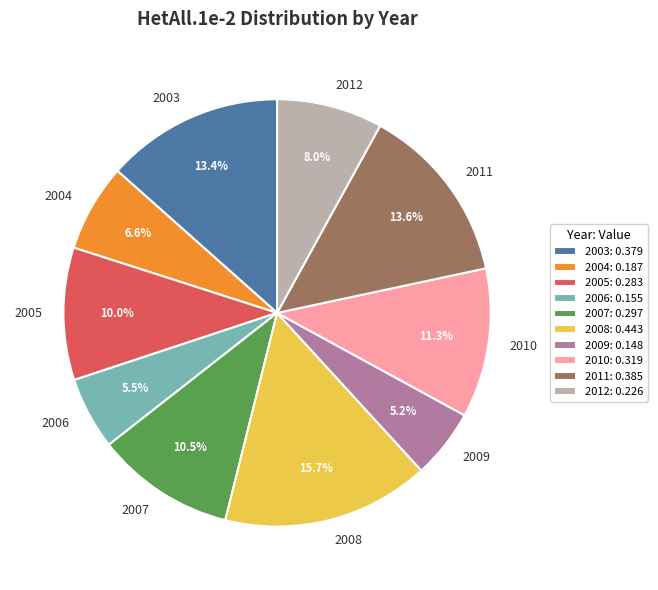

Combined, do 2010 and 2006 account for over 50%?

No